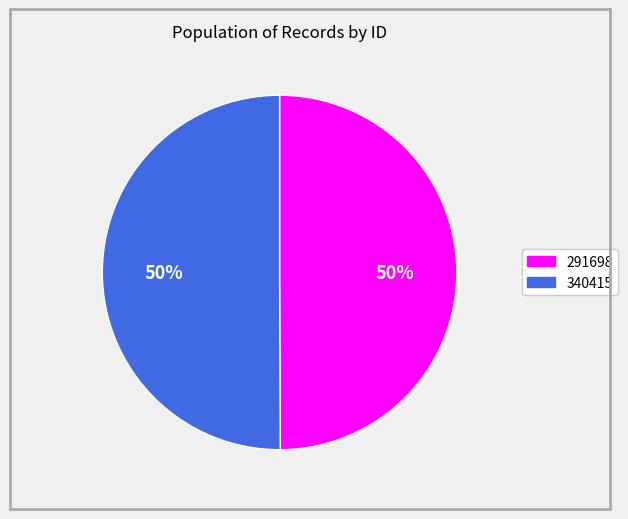

To the nearest percent, what is the combined percentage of 291698 and 340415?

100%